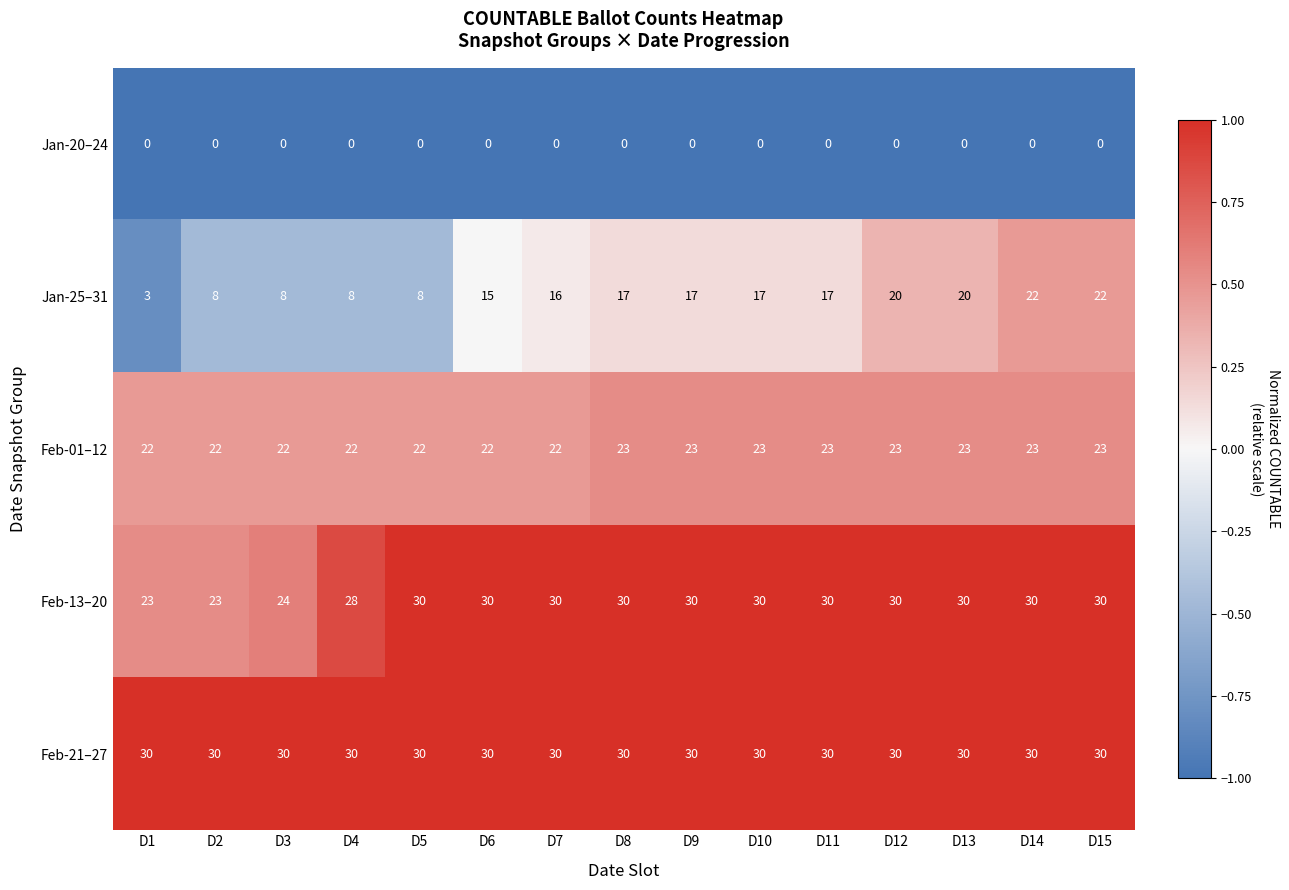

At how many categories does at least one series exceed 0?

15